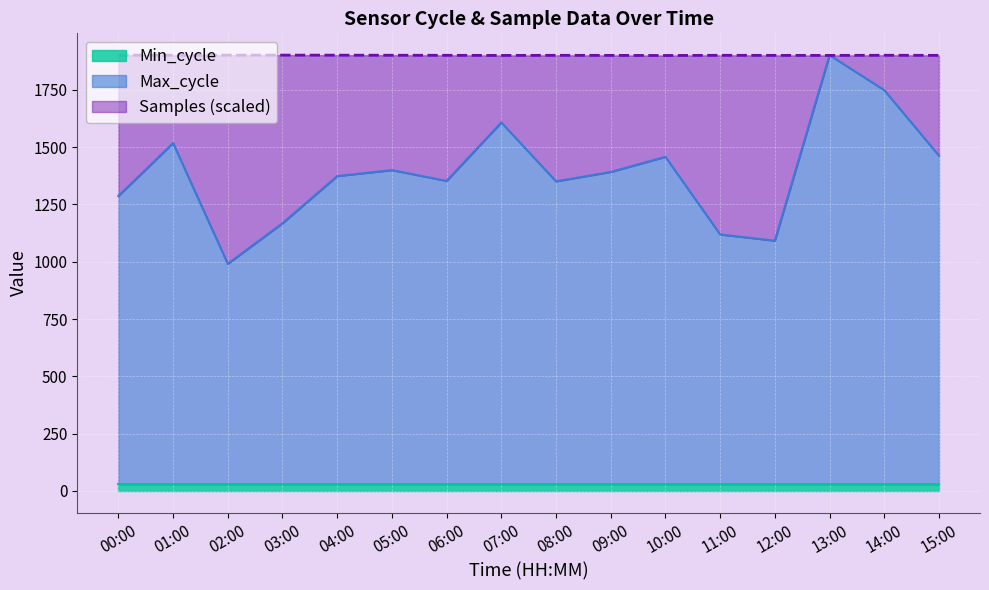

What is the highest value of the Max_cycle series?

1902